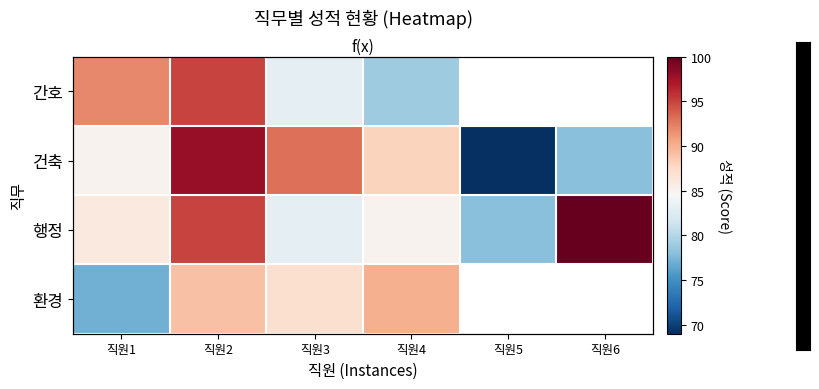

List the labels in order of 행정 value, largest first.

직원6, 직원2, 직원1, 직원4, 직원3, 직원5